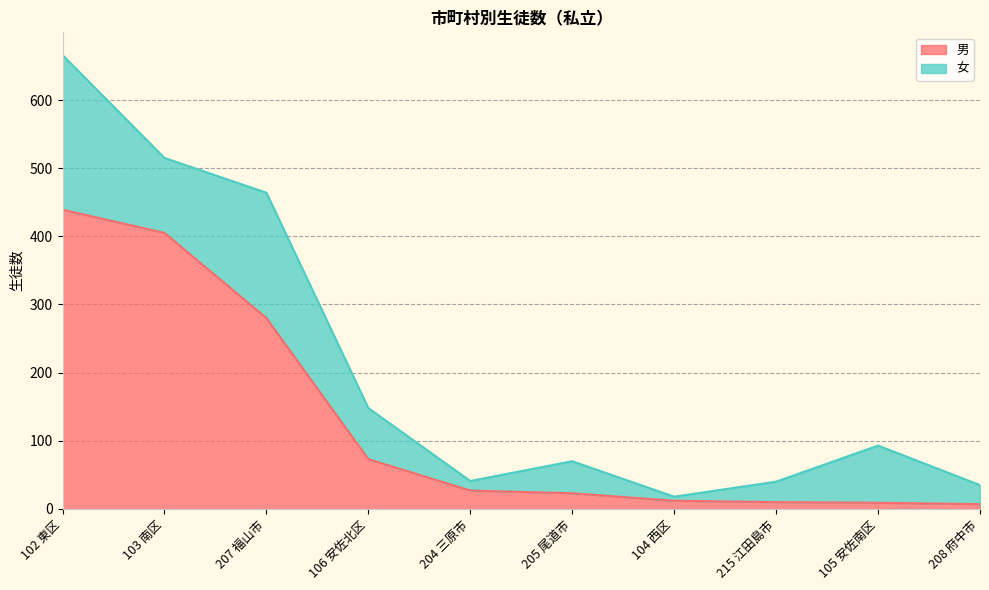

At which category is the sum across all series the highest?

102 東区